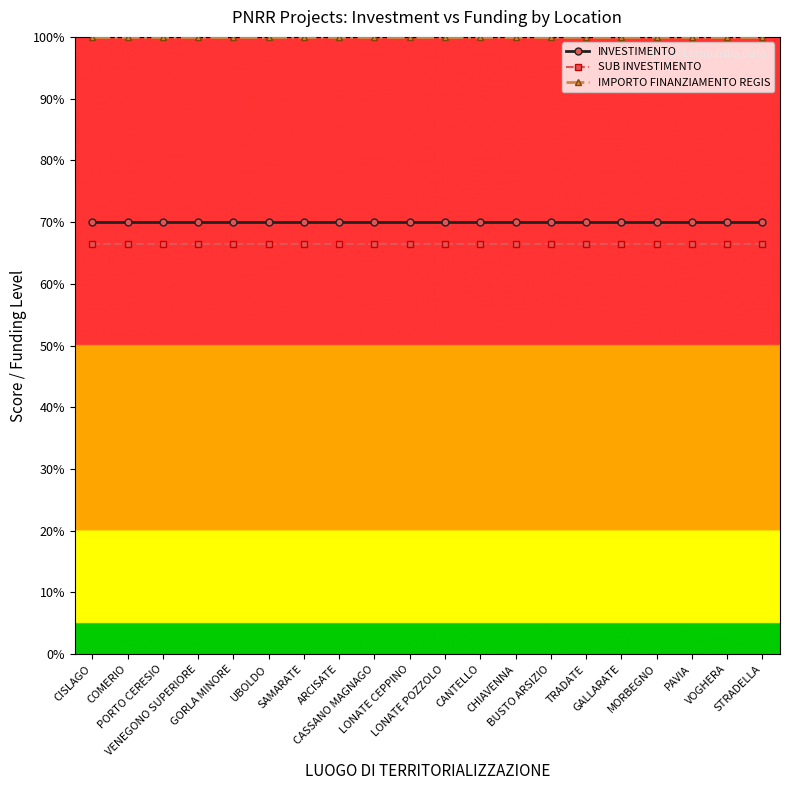

Rank the series at UBOLDO from lowest to highest value.

SUB INVESTIMENTO, INVESTIMENTO, IMPORTO FINANZIAMENTO REGIS